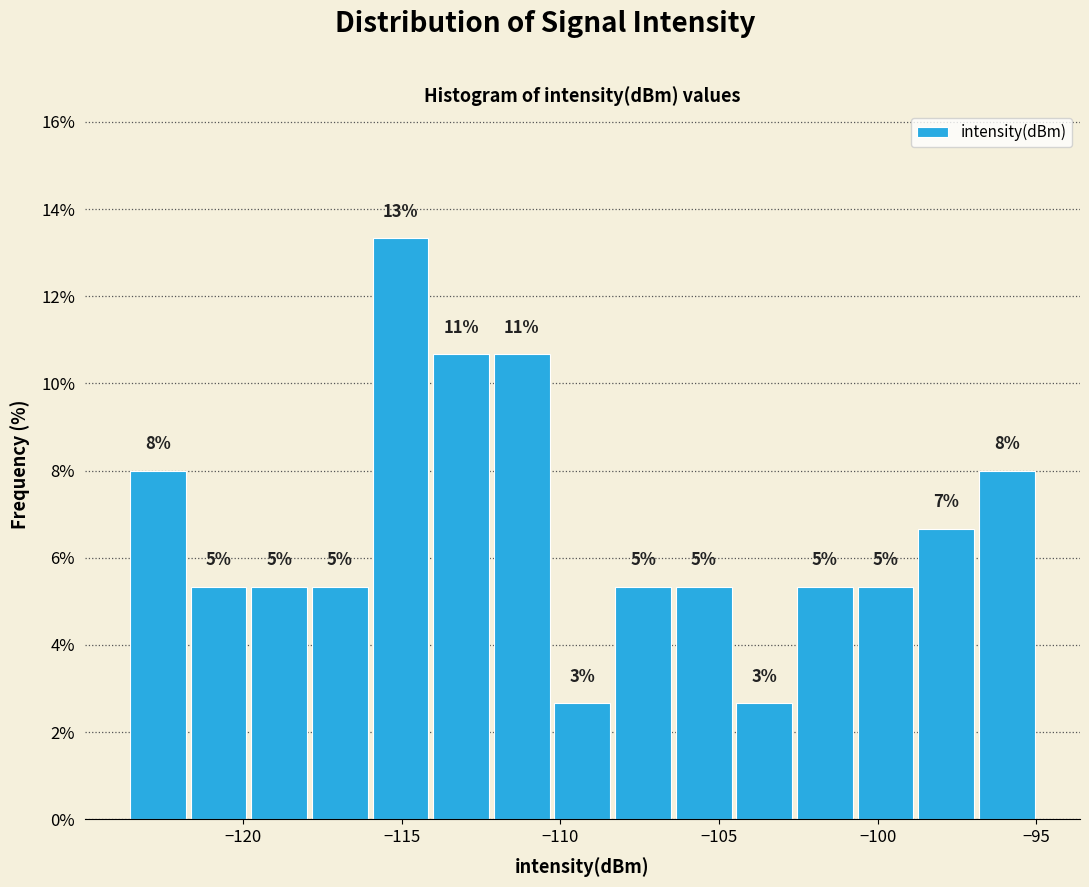

Read against the x-axis, roughly where is the centre of the tallest bar?

-115.0